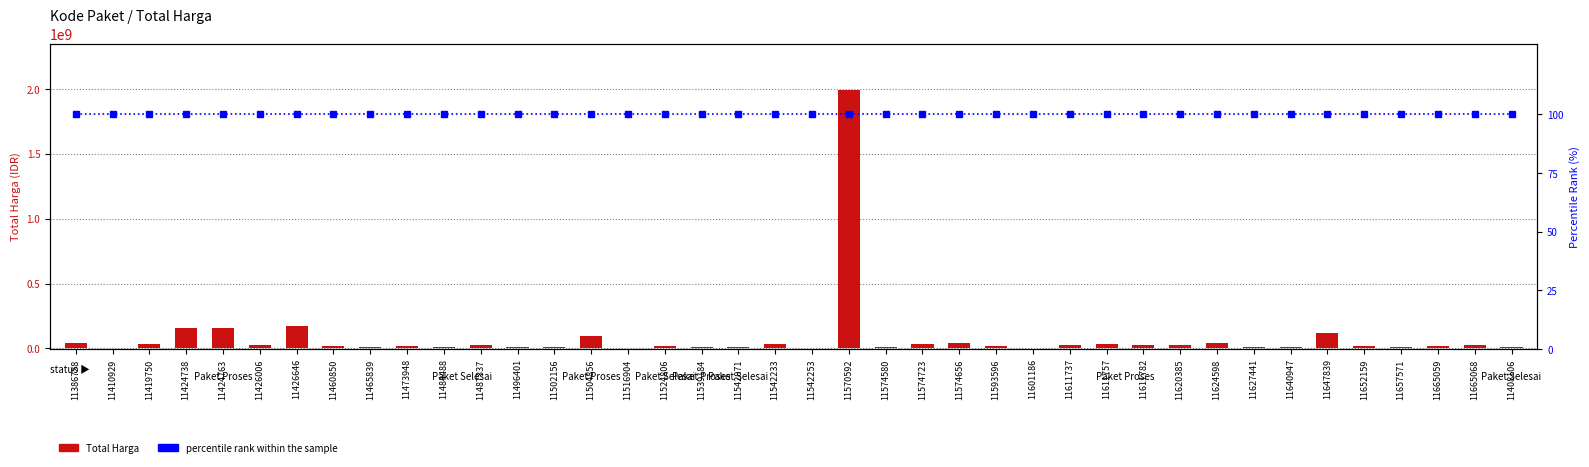

Reading left to right, extract all data points from this chart.

Total Harga: 41420000	5900000	30425000	160500000	156950000	24300000	174050000	20400000	9875000	18000000	7960000	24190000	12750000	7250000	97560000	2200000	18240000	12480000	7125000	33500000	6615000	1989450000	9000000	30000000	40000000	19950000	6000000	25200000	33000000	24000000	25935000	40255000	12980000	8910000	119200000	14700000	12480000	16800000	24900000	9487500
percentile rank within the sample: 100	100	100	100	100	100	100	100	100	100	100	100	100	100	100	100	100	100	100	100	100	100	100	100	100	100	100	100	100	100	100	100	100	100	100	100	100	100	100	100